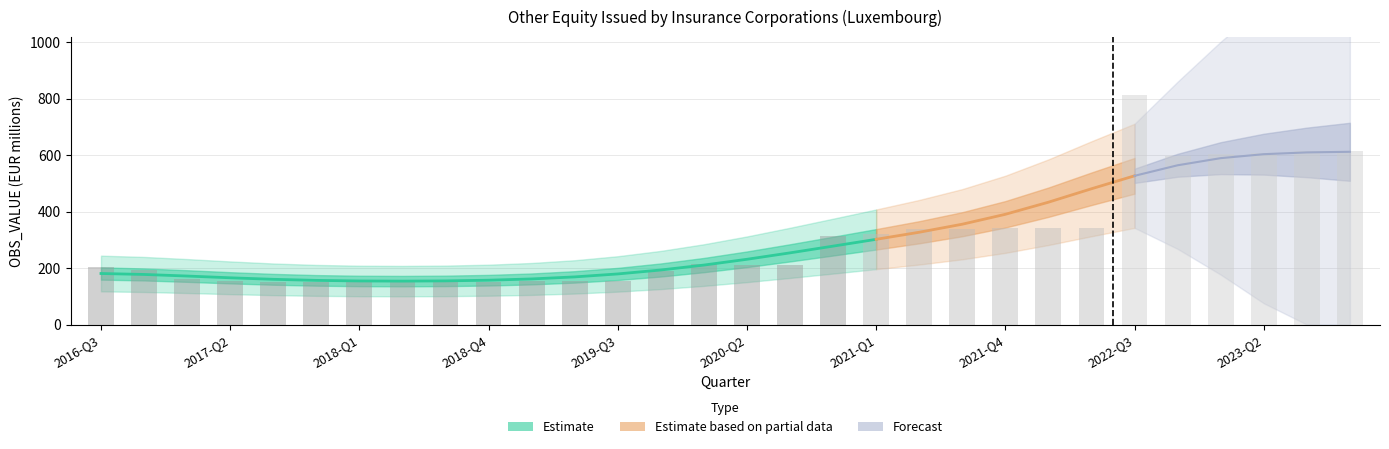

Reading left to right, extract all data points from this chart.

203	194	162	154	152	149	152	153	155	149	155	155	155	190	216	212	211	313	321	338	338	341	342	342	815	599	603	607	615	615